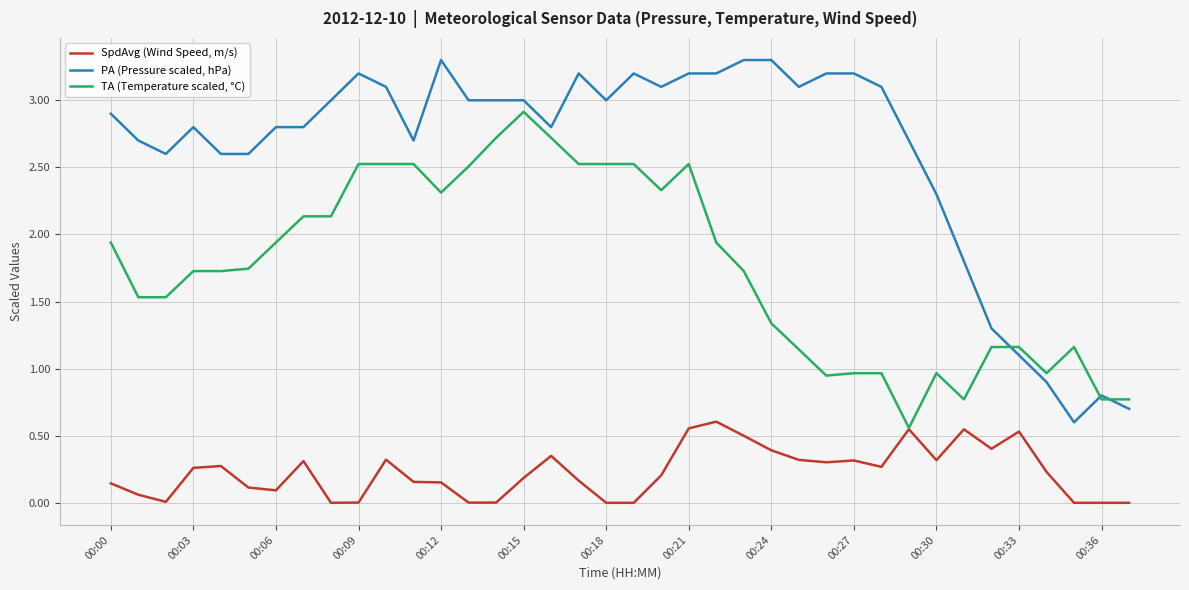

True or false: SpdAvg (Wind Speed, m/s) and PA (Pressure scaled, hPa) intersect in this chart.

False